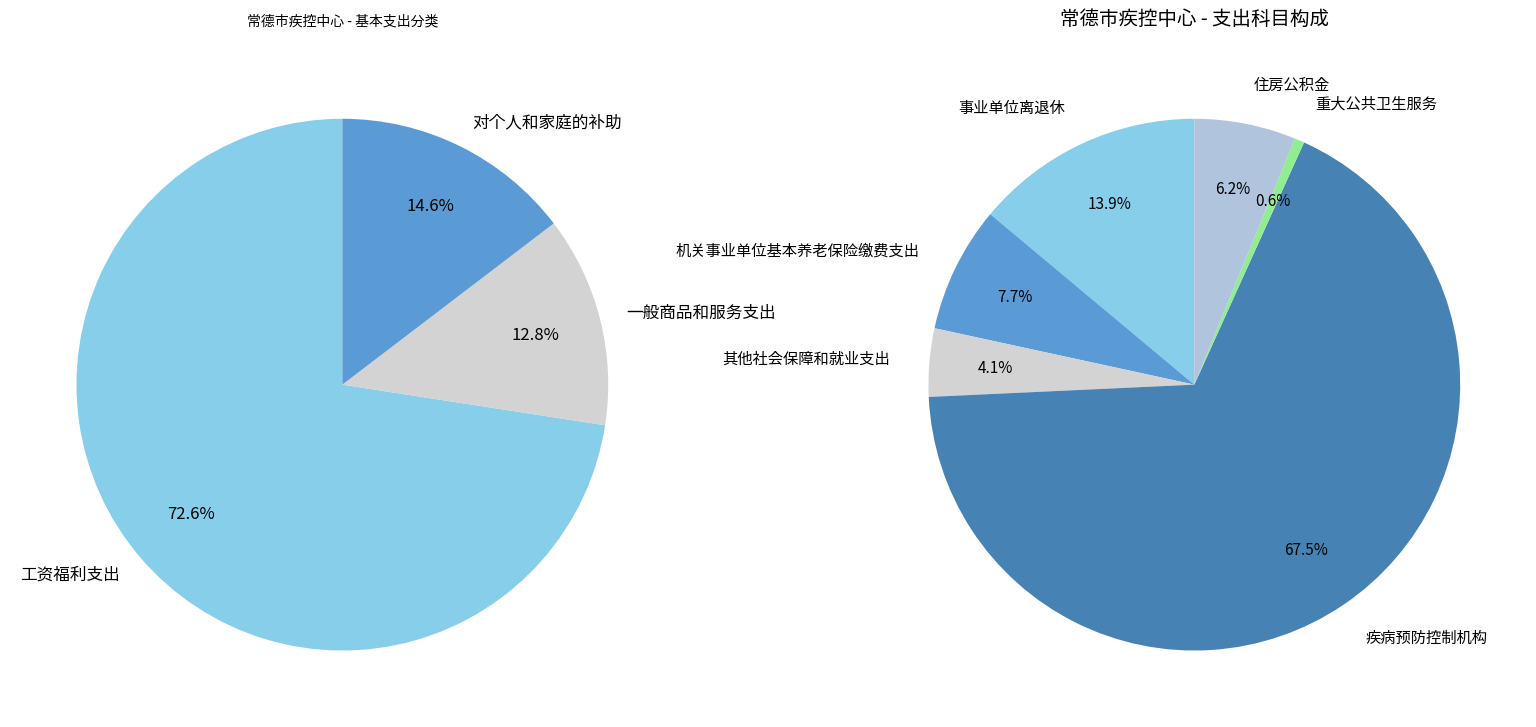

What is the majority slice?

疾病预防控制机构